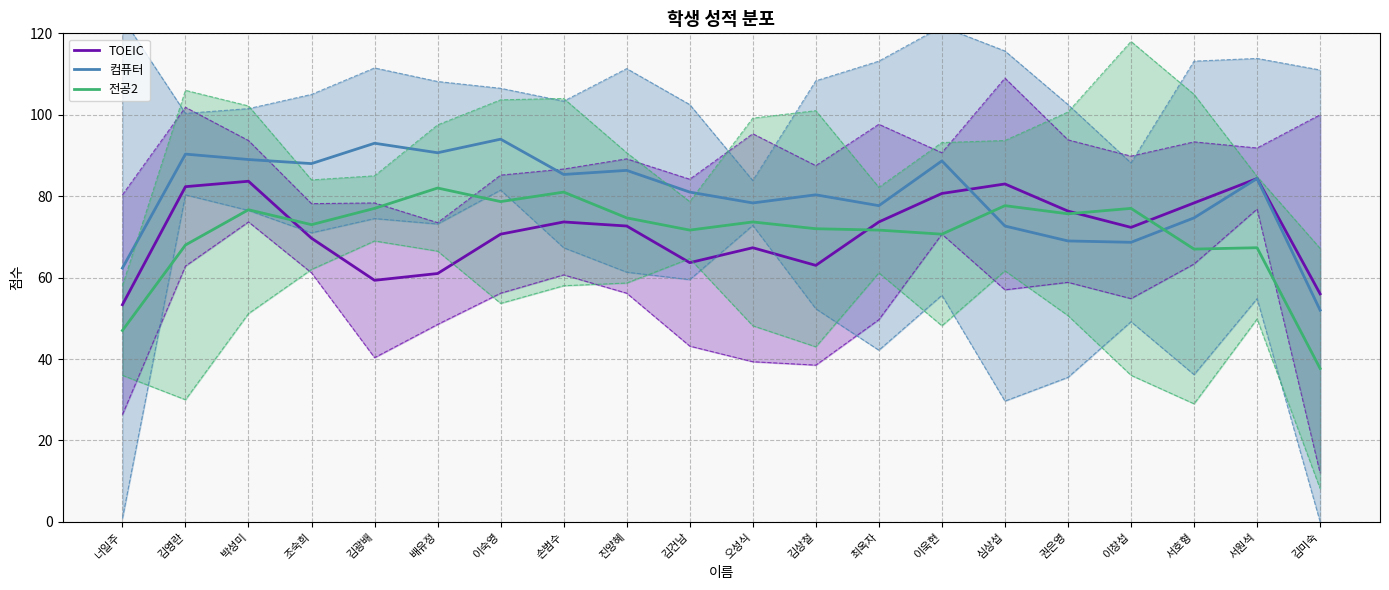

What is the label of the 19th point from the right?

김영란